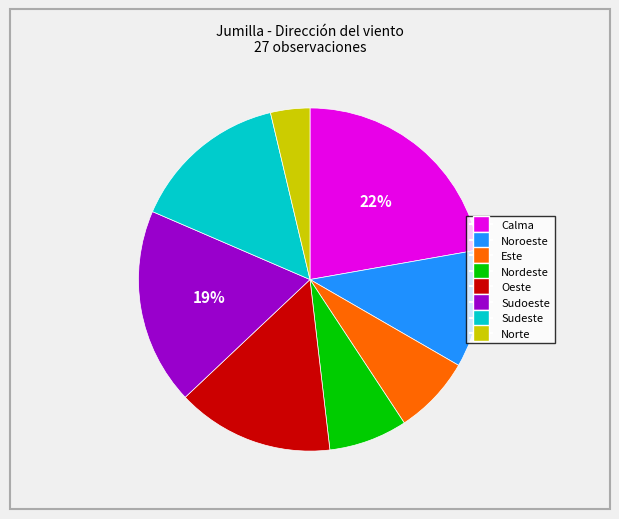

How many segments does this pie chart have?

8